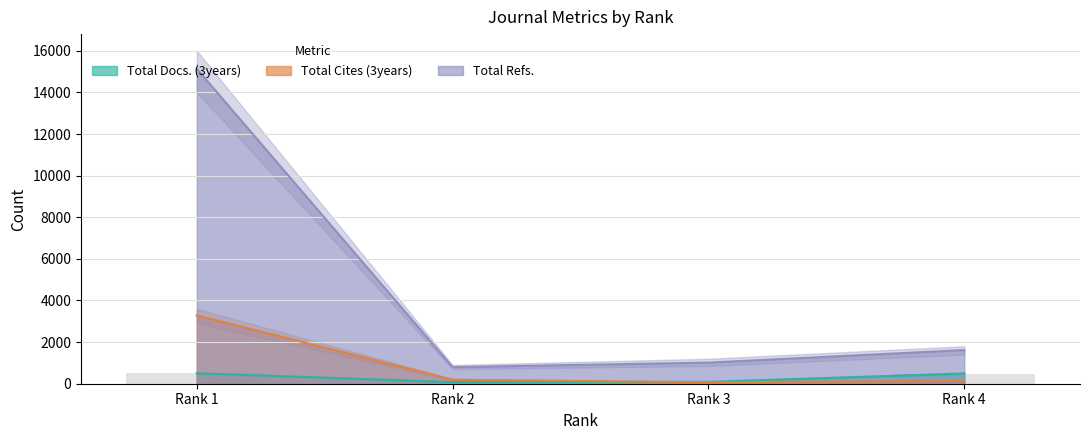

What is the value of the 1st bar from the left?

501